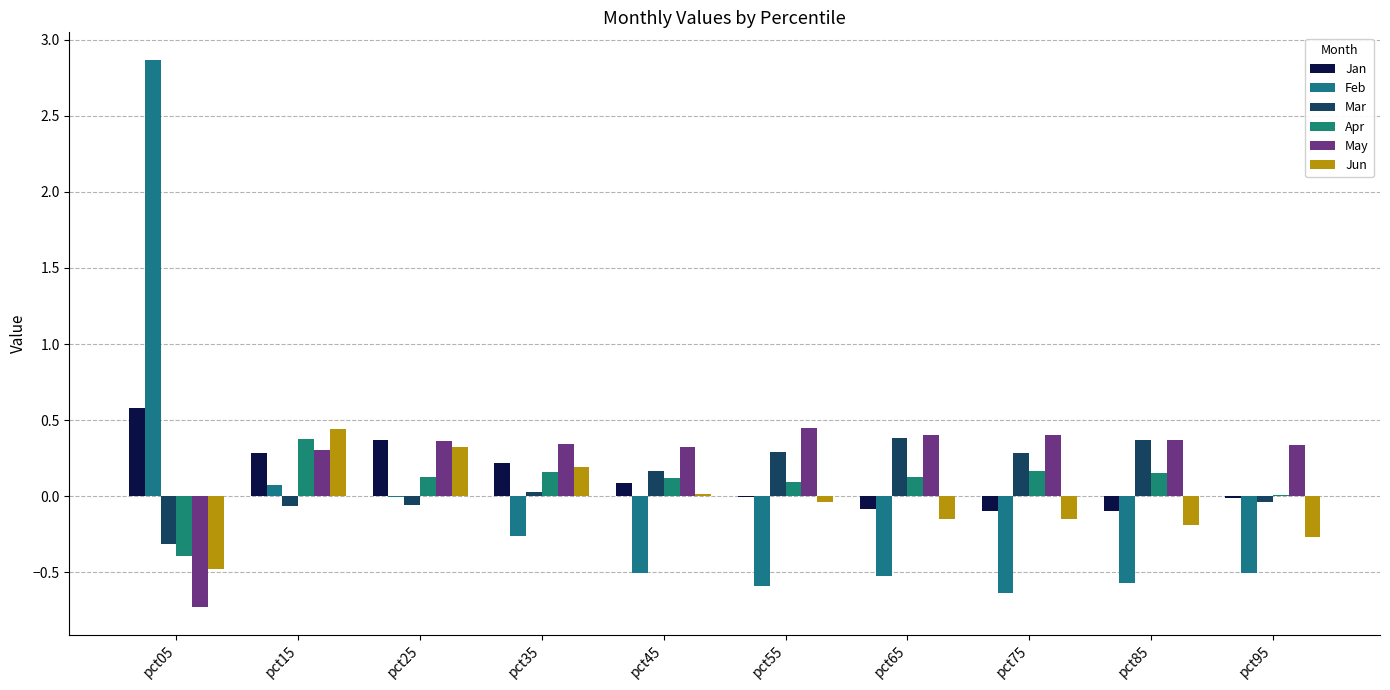

How many distinct data groups are displayed?

6